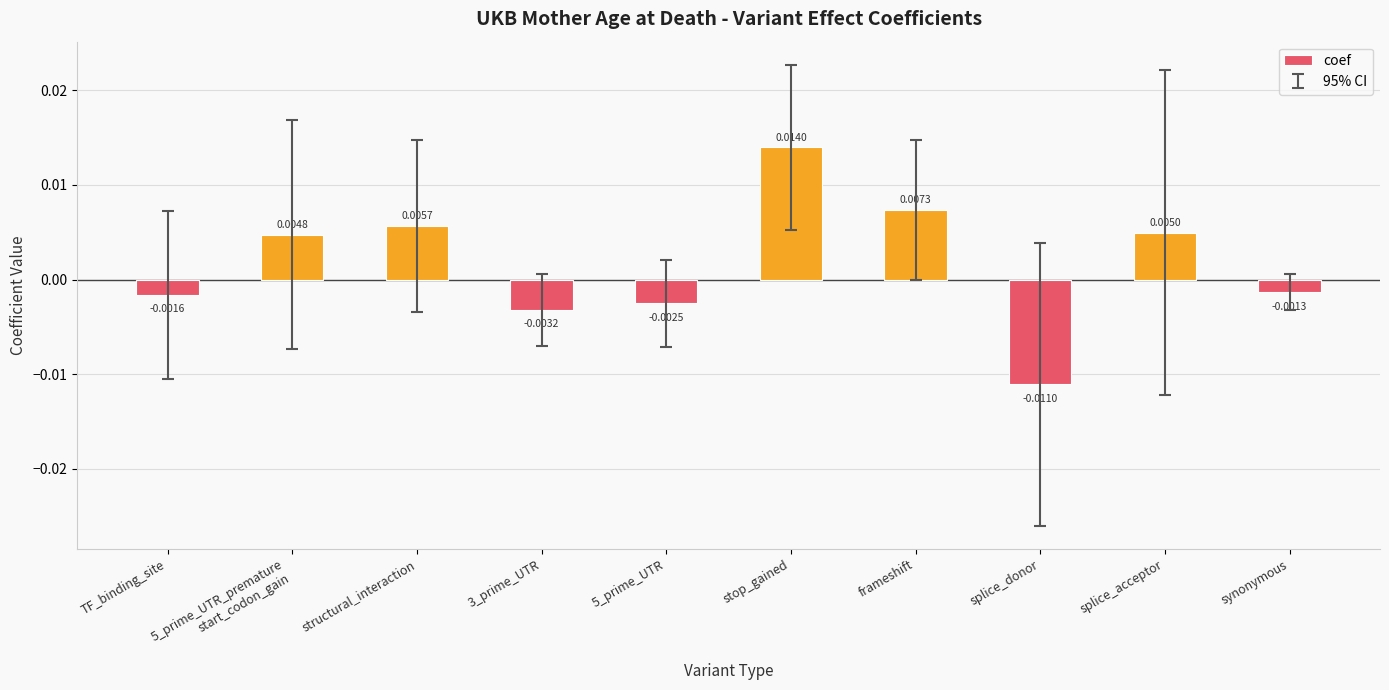

Which label corresponds to the smallest value in the chart?

splice_donor